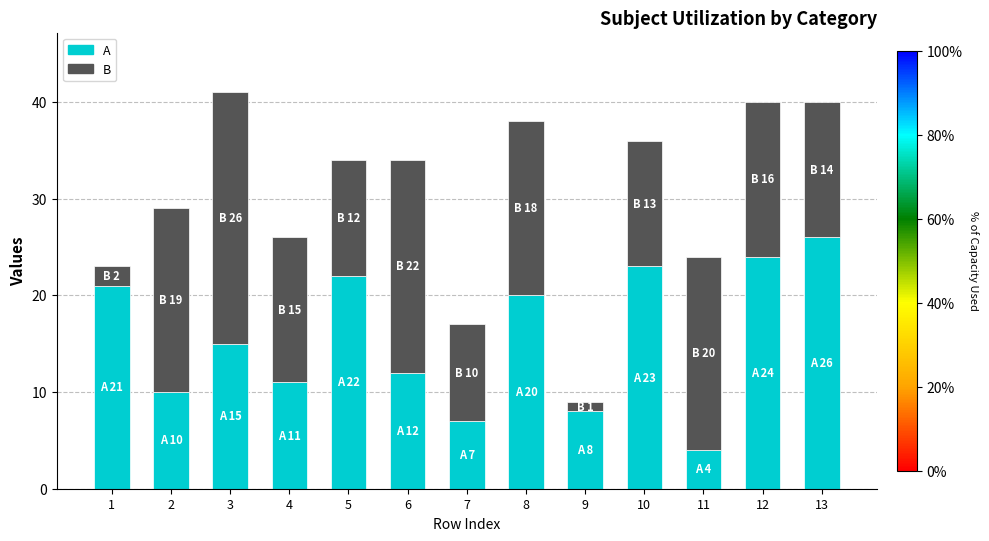

How many categories are shown in the chart?

13